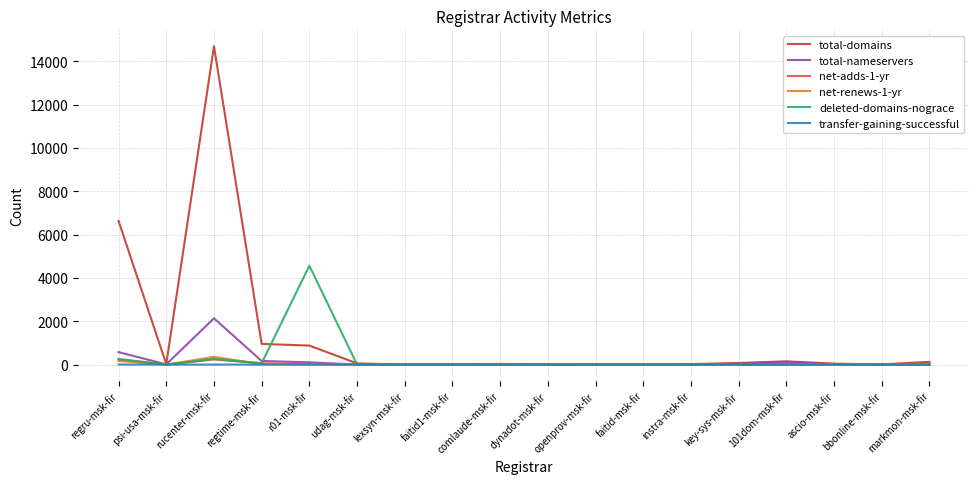

True or false: net-adds-1-yr has a value of 0 at lexsyn-msk-fir.

True